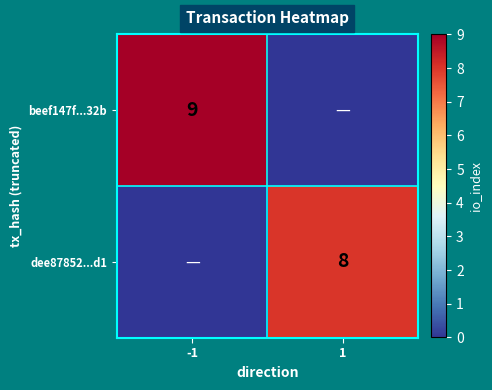

The dee87852...d1 series shows 8 at 1. True or false?

True